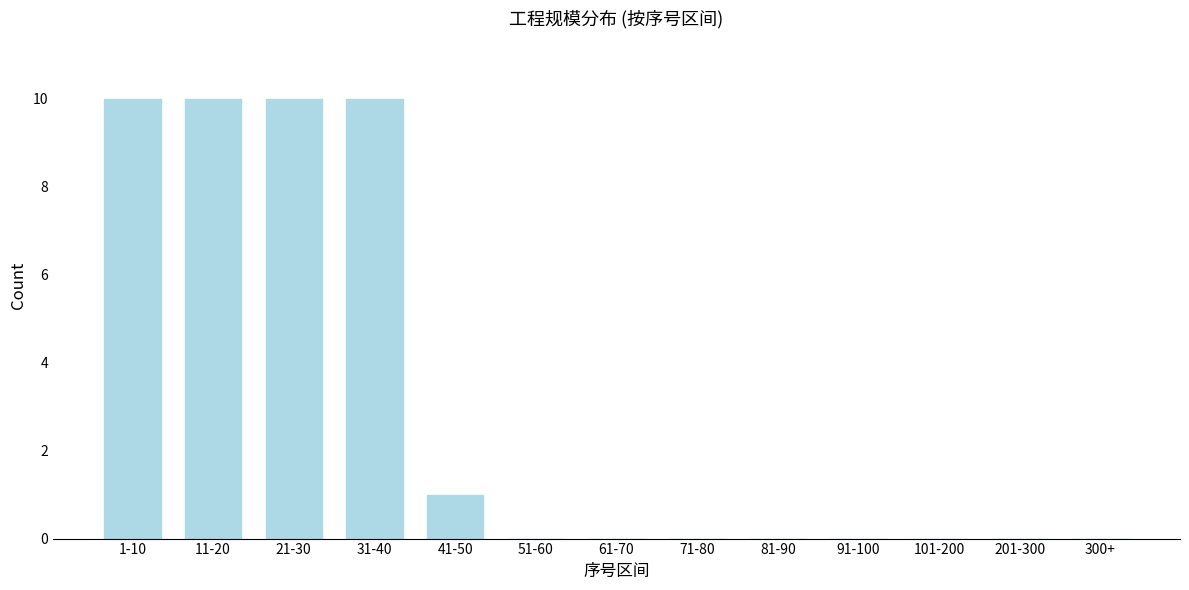

Reading left to right, what are all the values shown in this chart?

1-10=10	11-20=10	21-30=10	31-40=10	41-50=1	51-60=0	61-70=0	71-80=0	81-90=0	91-100=0	101-200=0	201-300=0	300+=0